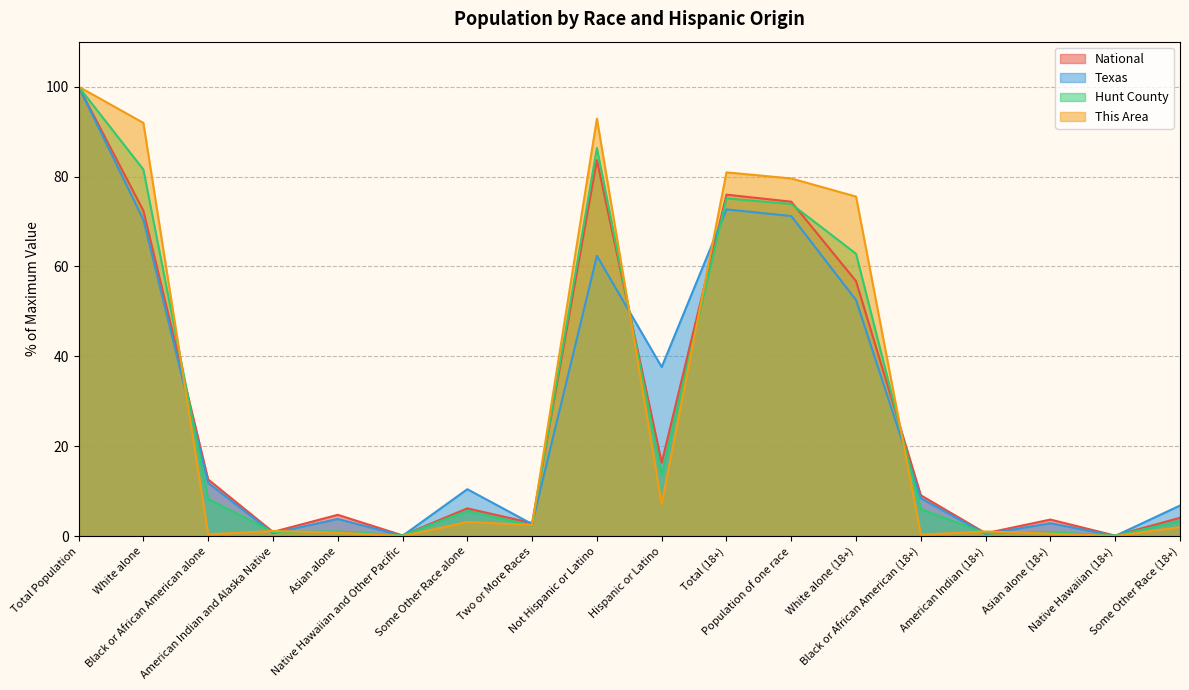

Reading left to right, what are all the values shown in this chart?

This Area: 100.0	91.9	0.4	1.2	0.8	0.0	3.2	2.5	92.9	7.1	80.9	79.6	75.5	0.3	1.1	0.6	0.0	2.0
Hunt County: 100.0	81.6	8.3	0.9	1.1	0.2	5.6	2.4	86.4	13.6	75.1	73.9	62.8	6.0	0.7	0.9	0.1	3.4
Texas: 100.0	70.4	11.8	0.7	3.8	0.1	10.5	2.7	62.4	37.6	72.7	71.2	52.5	8.4	0.5	2.9	0.1	6.8
National: 100.0	72.4	12.6	0.9	4.8	0.2	6.2	2.9	83.7	16.3	76.0	74.4	56.7	9.1	0.7	3.7	0.1	4.1